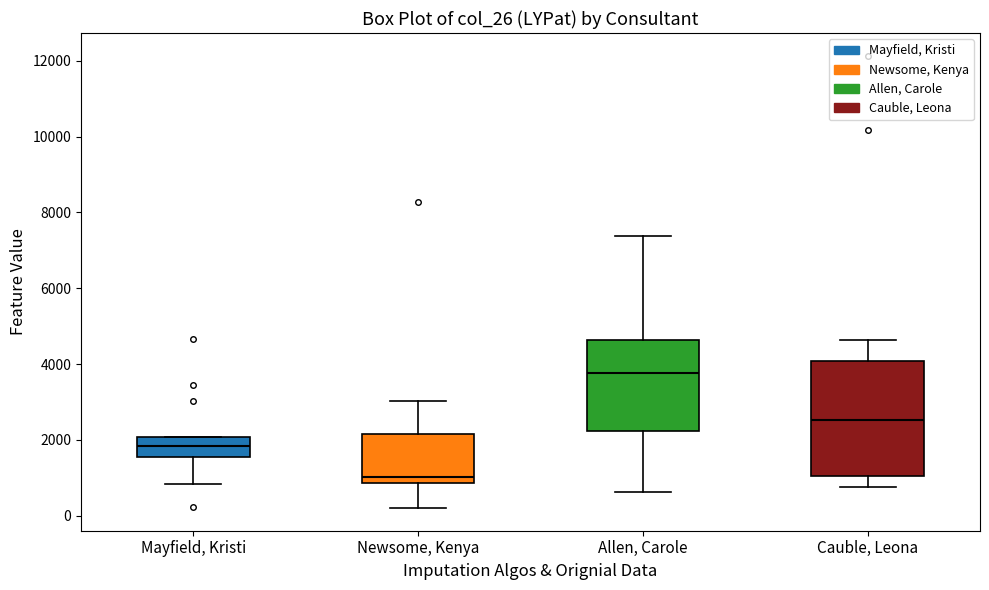

Where does the median line of the box for Allen, Carole sit on the y-axis? The values are not printed on the chart, so give them approximately, as read against the axis.

3800